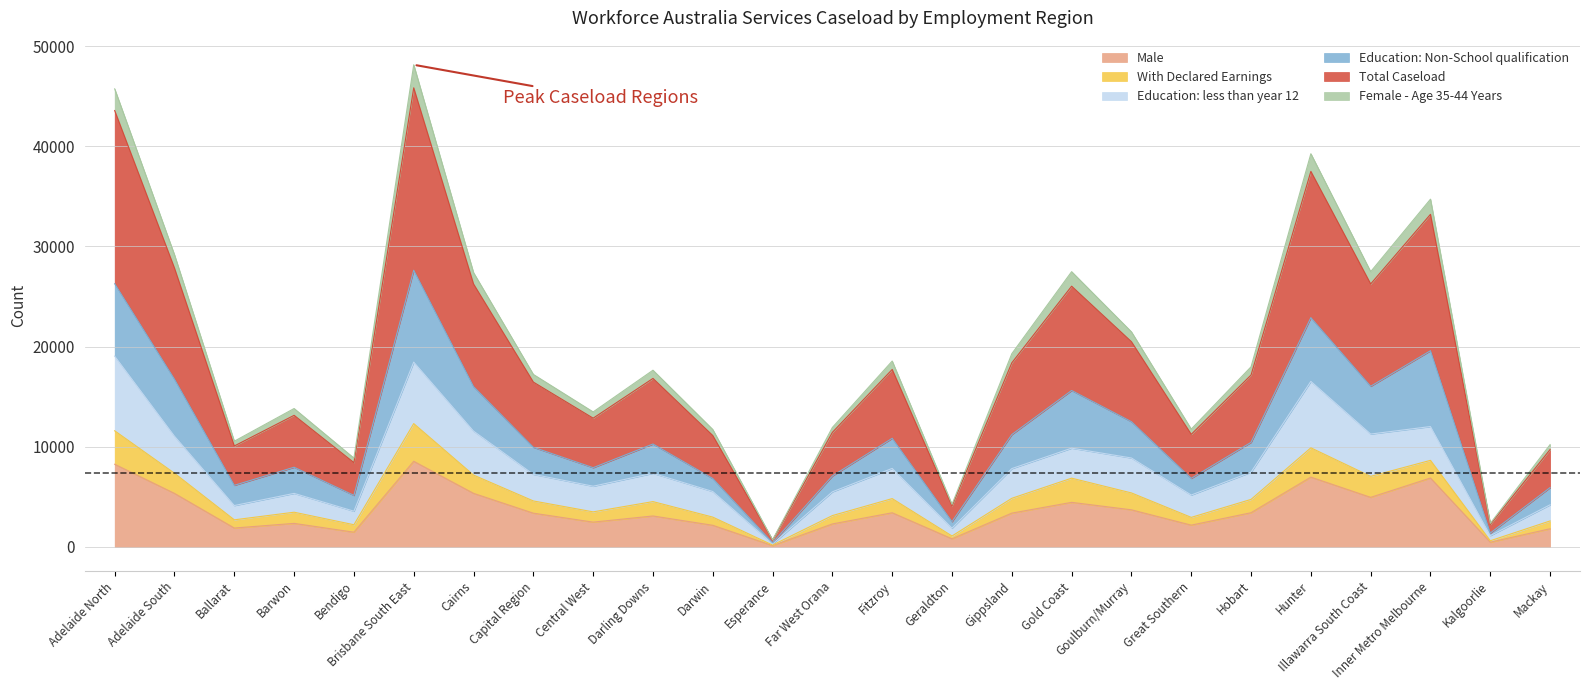

At which label is Female - Age 35-44 Years closest to 23257?

Goulburn/Murray